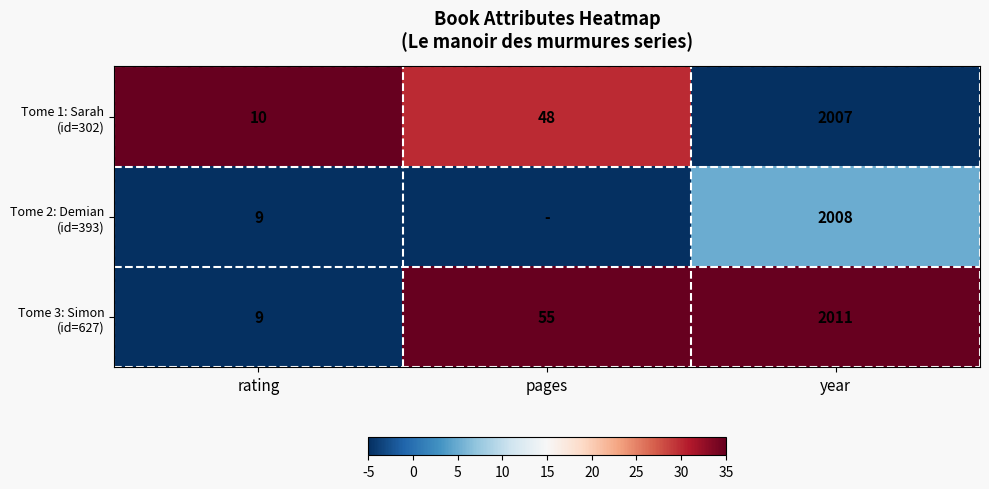

What is the difference between the highest and lowest values at year?

4